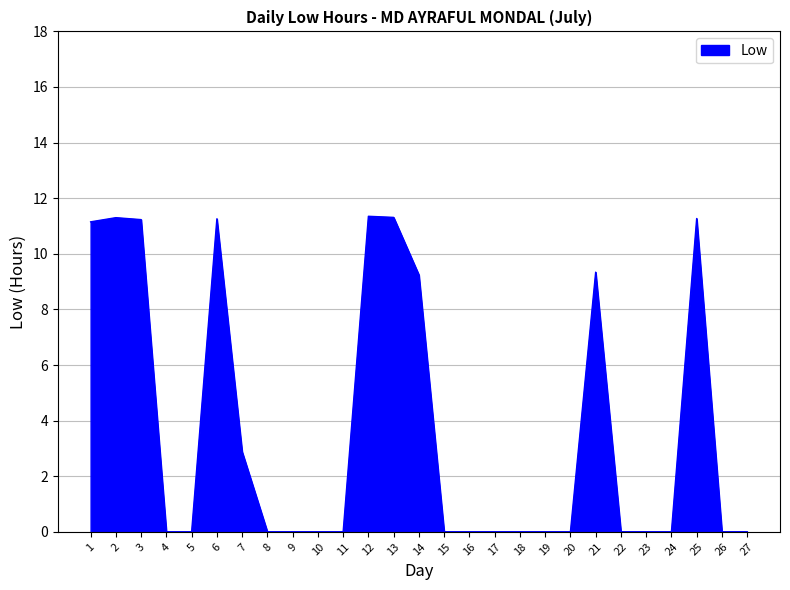

The chart shows a value of 0.0 at 8. True or false?

True